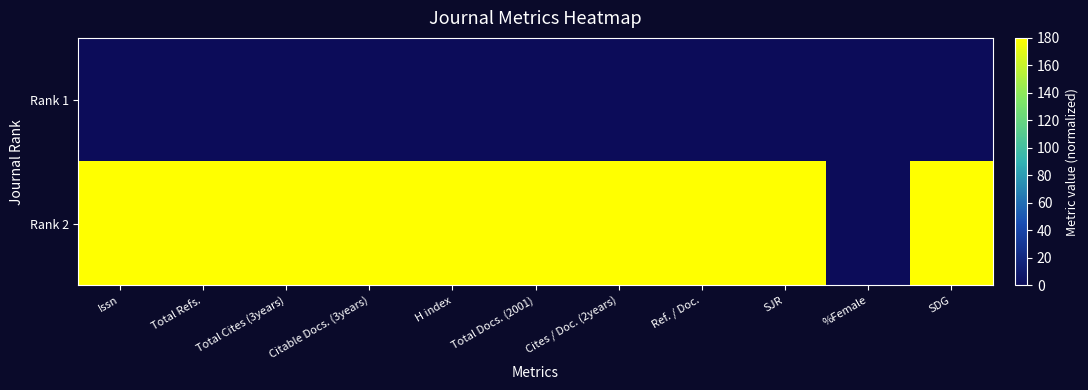

Which series changed the most between Total Cites (3years) and SDG?

Rank 1